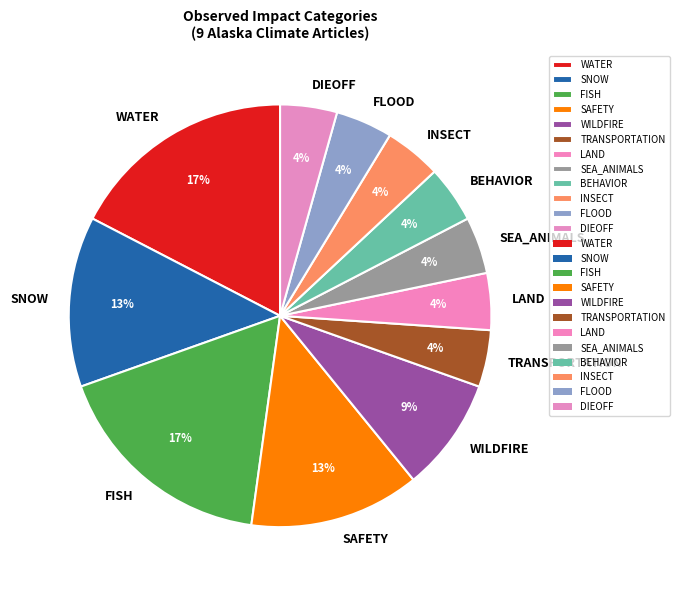

Is the sum of INSECT and SNOW greater than half?

No